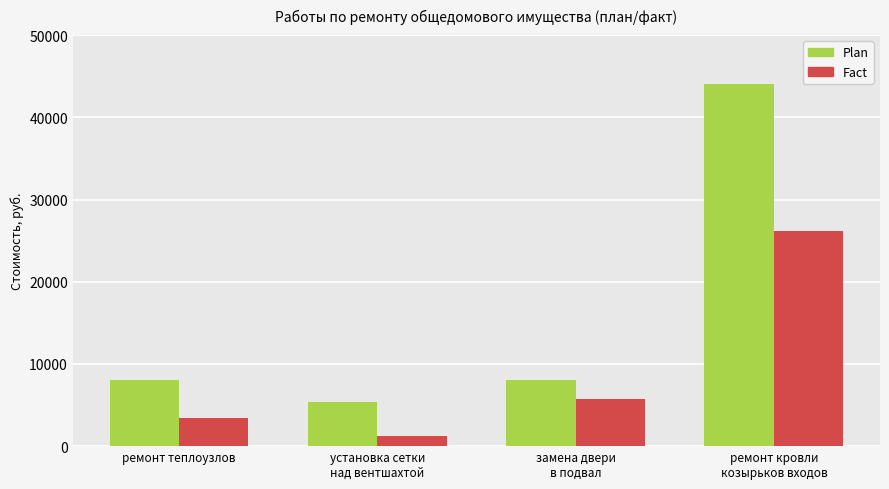

What is the sum of the Plan values at замена двери
в подвал and ремонт кровли
козырьков входов?

52000.0